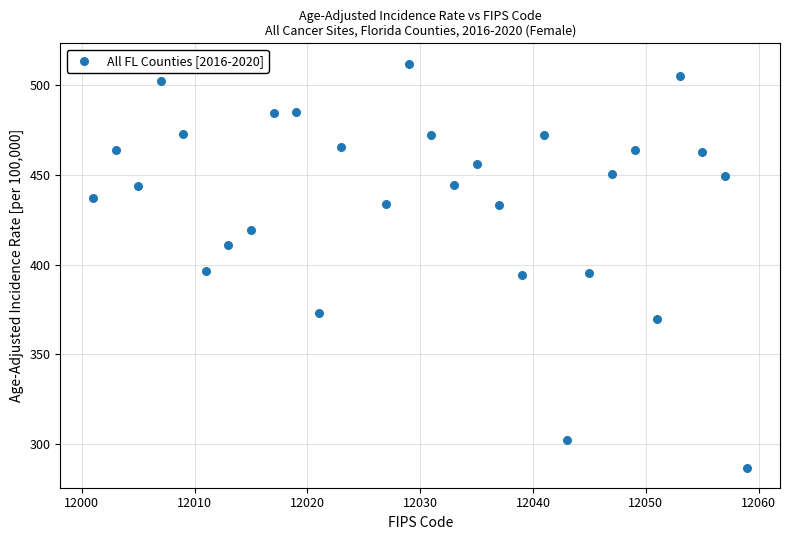

What is the range of Y values (max minus min)?

225.4